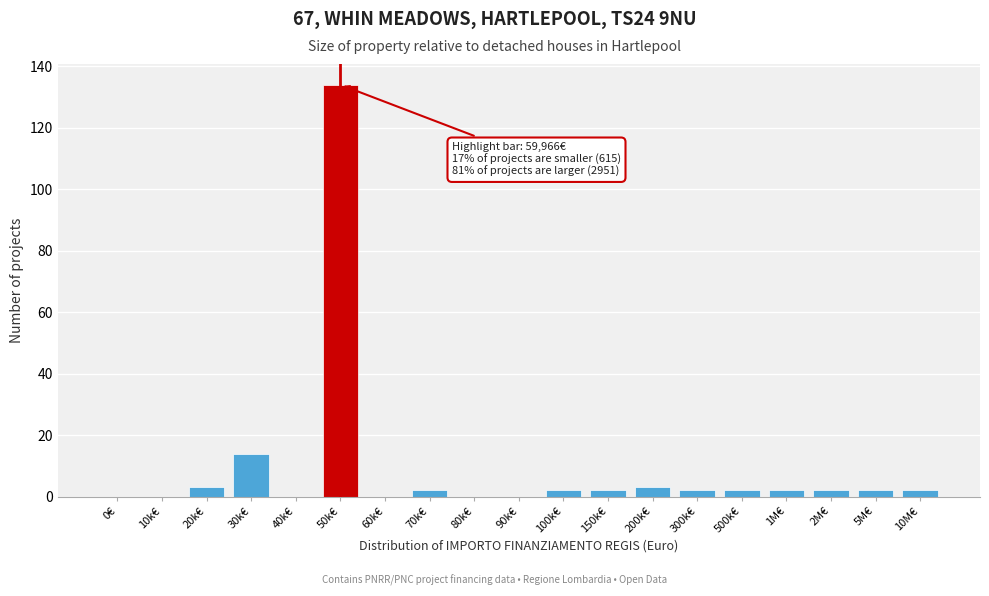

Reading left to right, transcribe all the data shown in this chart.

0€=0	10k€=0	20k€=3	30k€=14	40k€=0	50k€=134	60k€=0	70k€=2	80k€=0	90k€=0	100k€=2	150k€=2	200k€=3	300k€=2	500k€=2	1M€=2	2M€=2	5M€=2	10M€=2